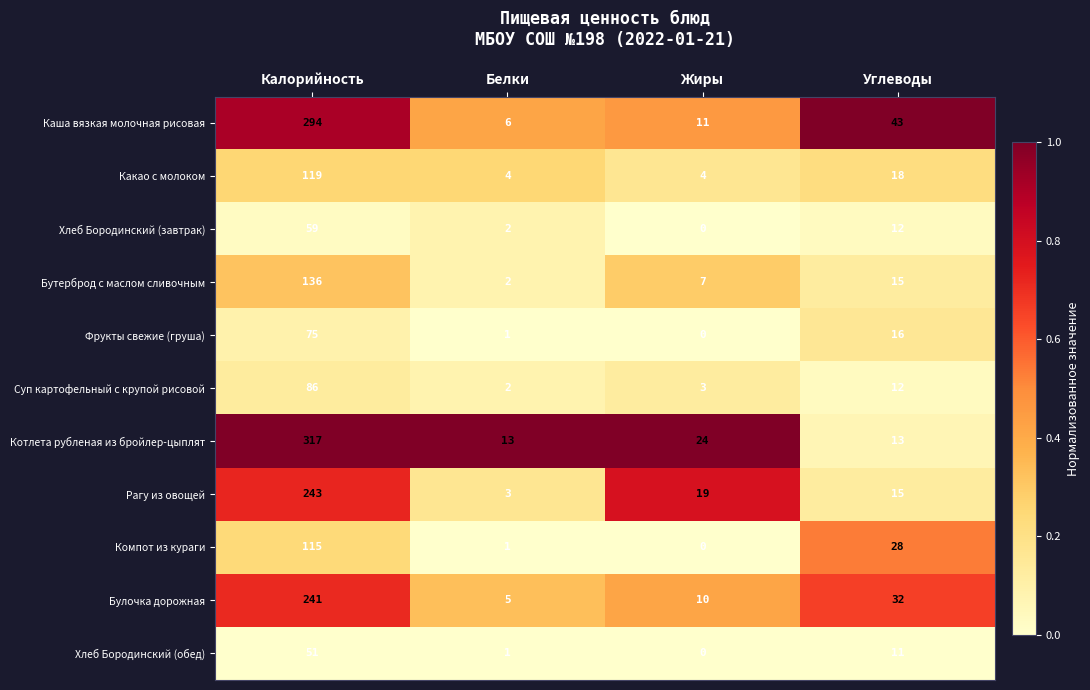

Which label corresponds to the largest value in the chart?

Калорийность